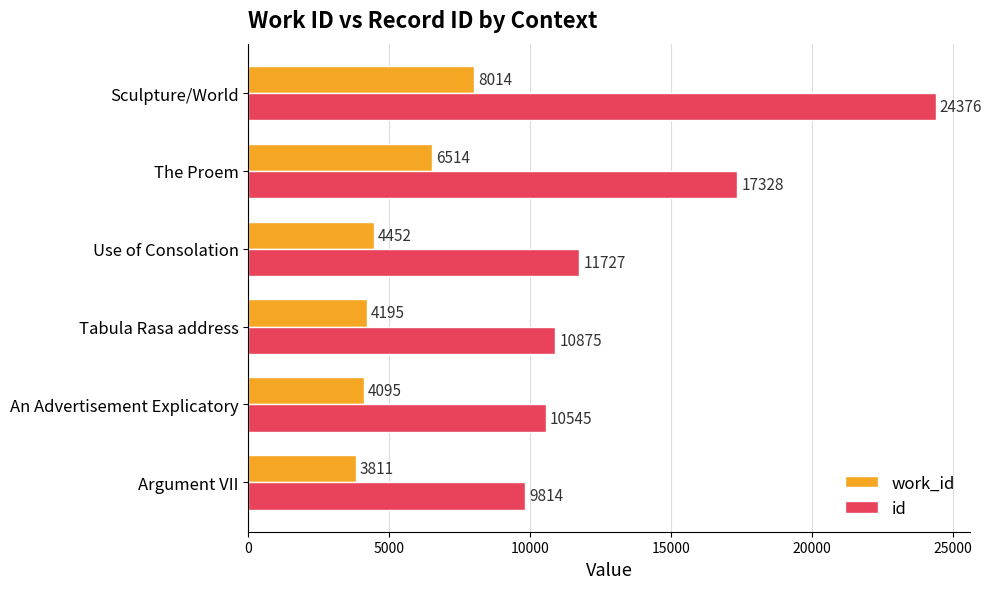

What is the maximum value for id?

24376